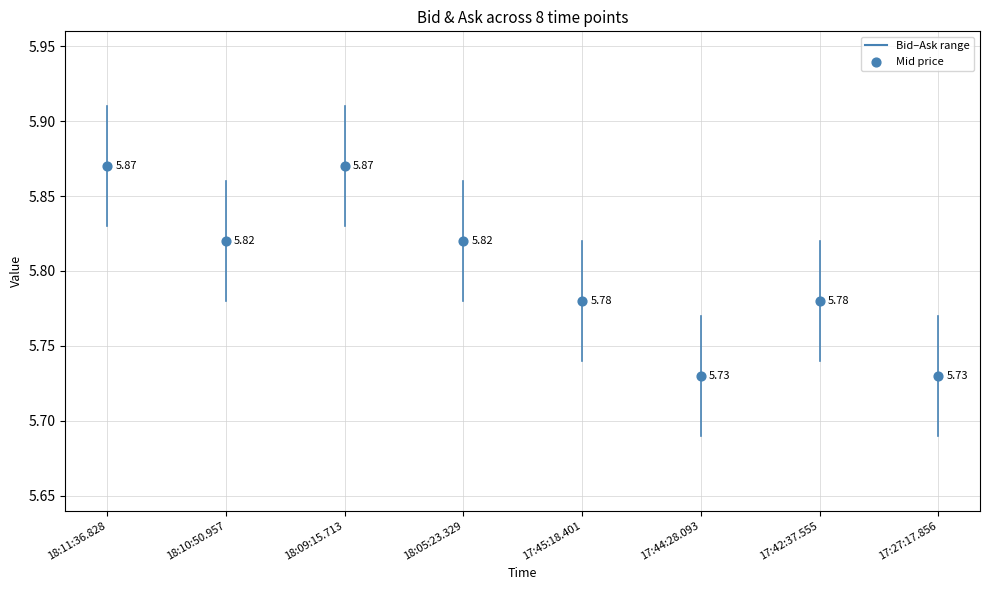

At which category is the sum across all series the highest?

18:11:36.828